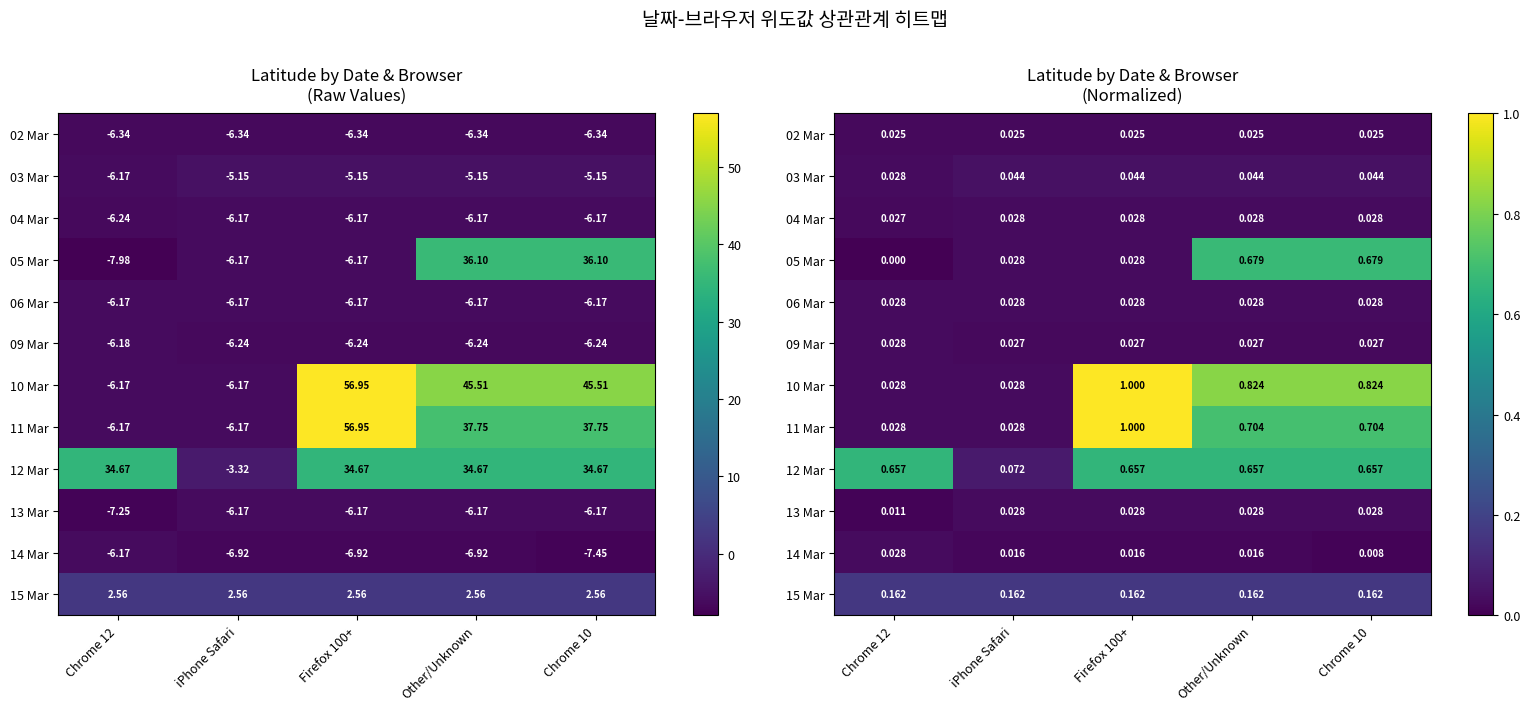

How many data points does each series have?

5